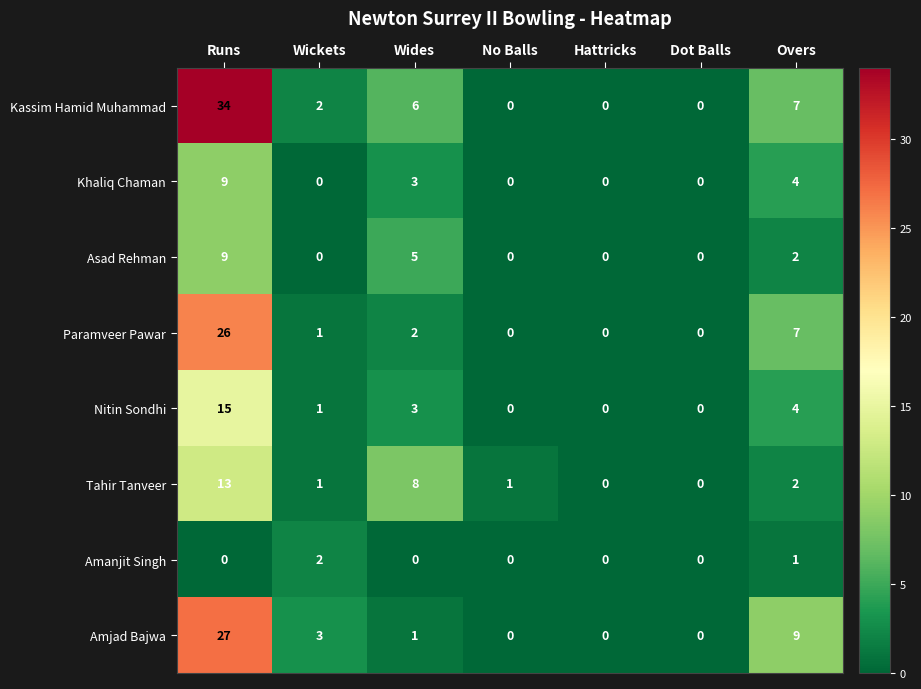

At which category is the sum across all series the highest?

Runs